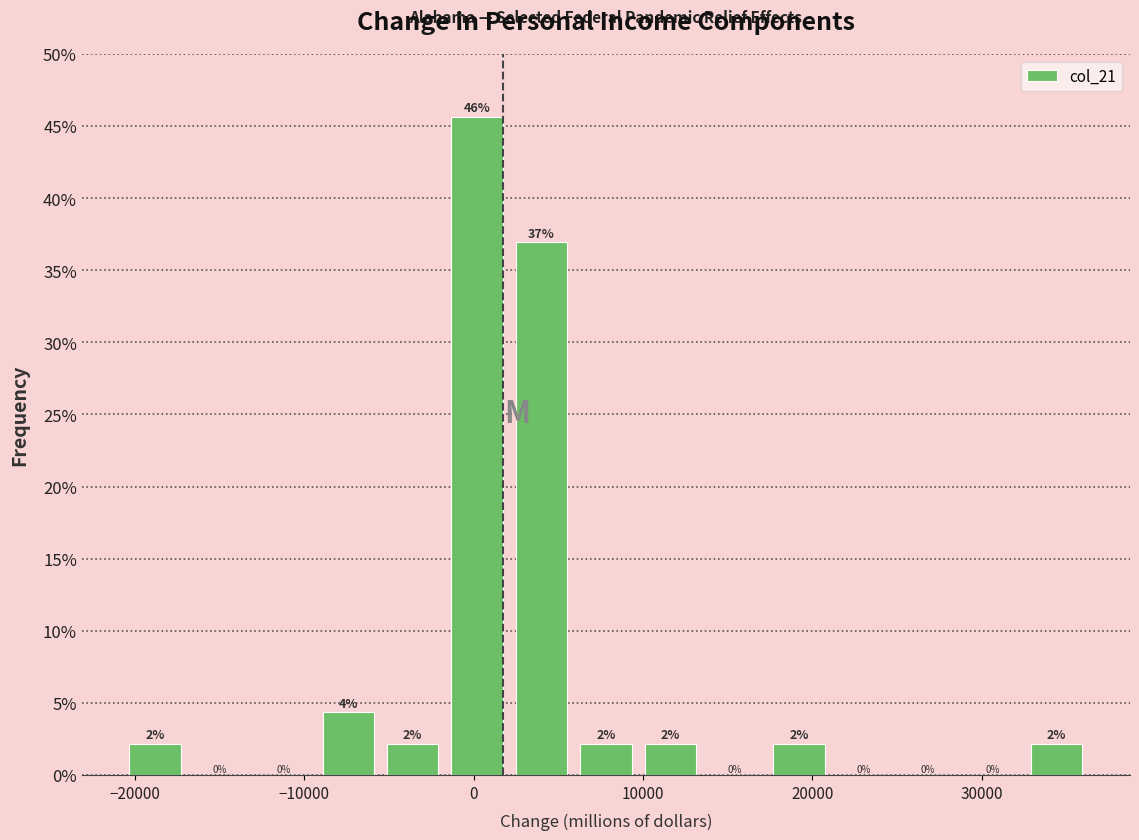

Read against the x-axis, roughly where is the centre of the tallest bar?

0